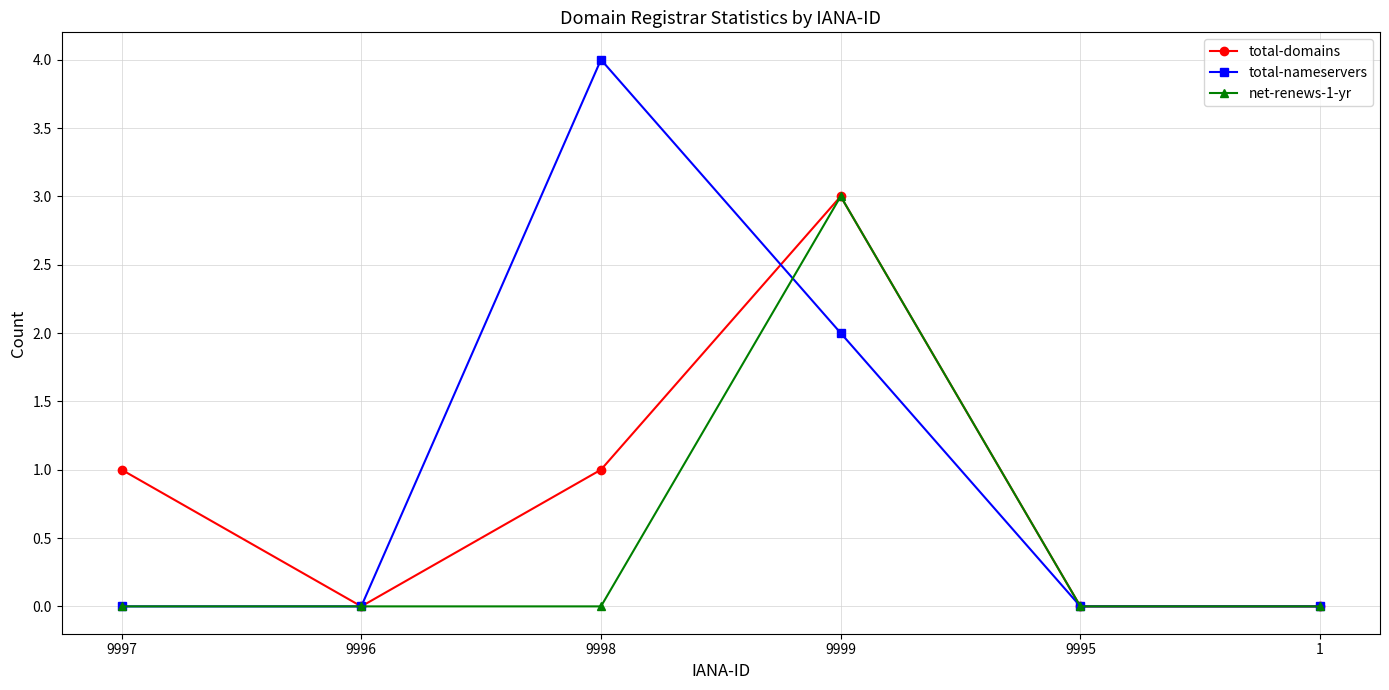

Does the chart have visible grid lines?

Yes